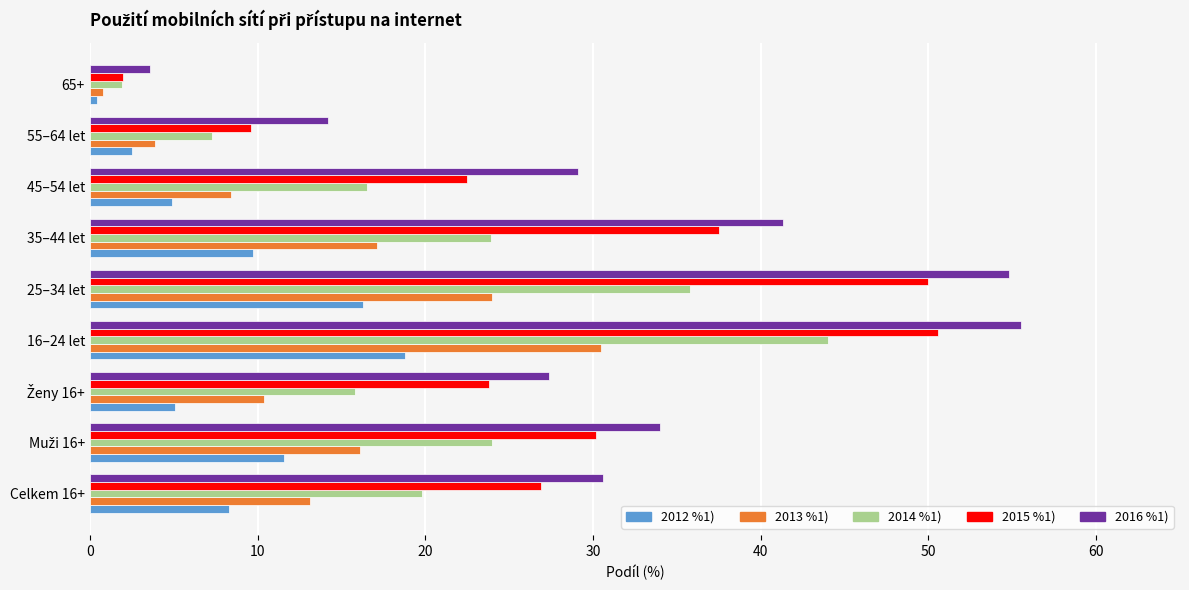

Which series has the largest range (max minus min)?

2016 %1)